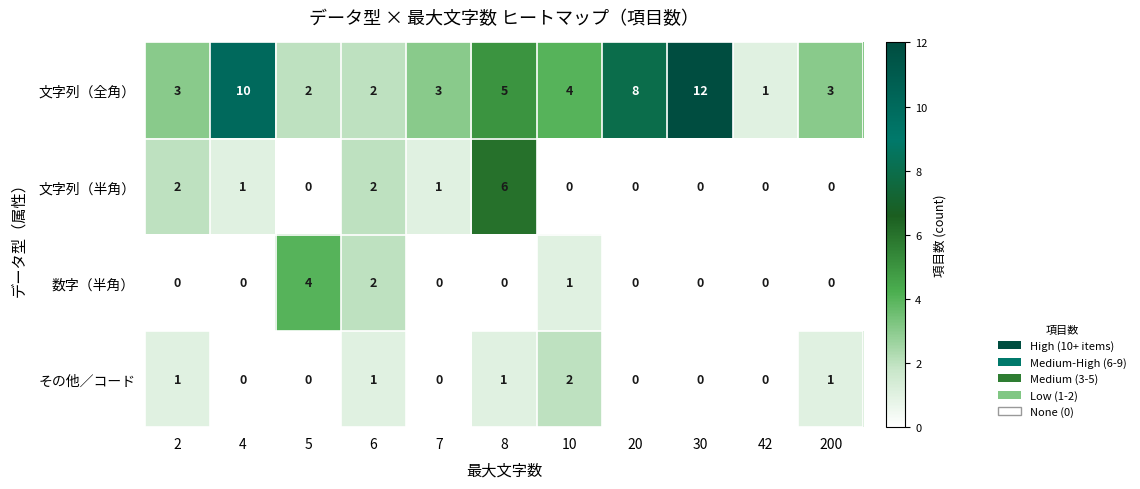

How many distinct data groups are displayed?

4